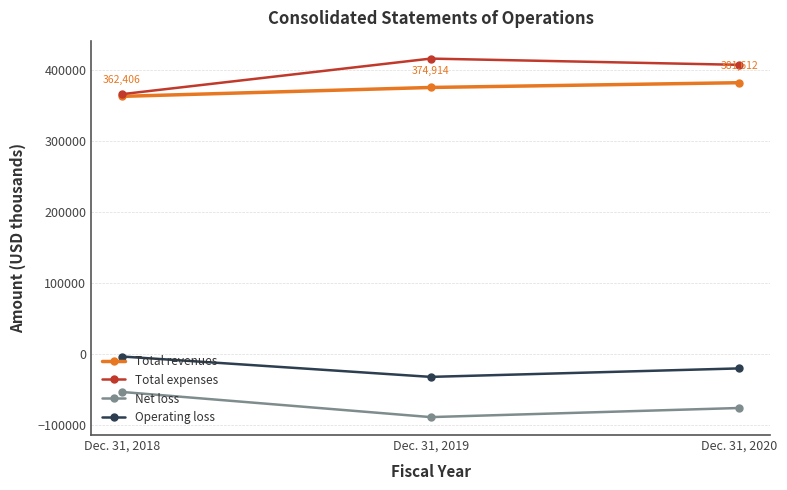

What is the spread (max minus min) of values at Dec. 31, 2019?

503799